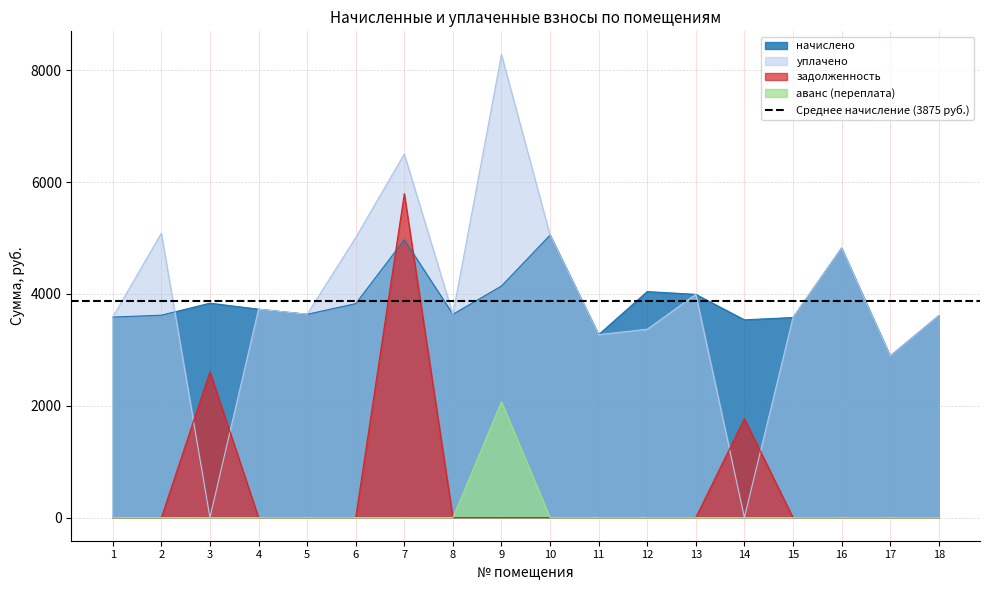

What is the sum of all уплачено values?

70029.0